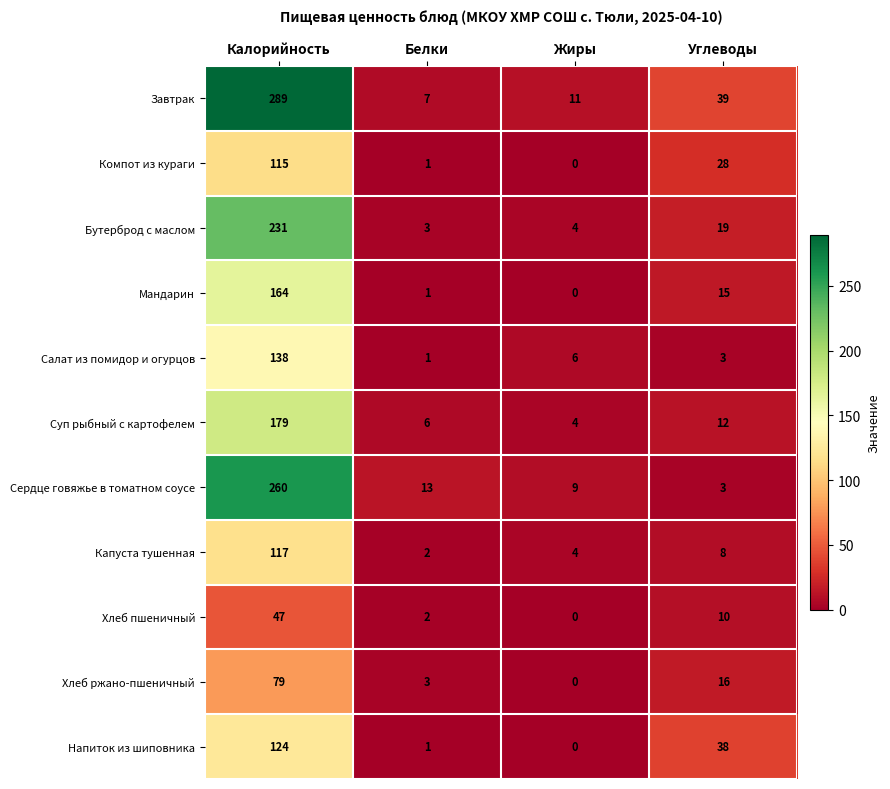

What is the sum of all Бутерброд с маслом values?

257